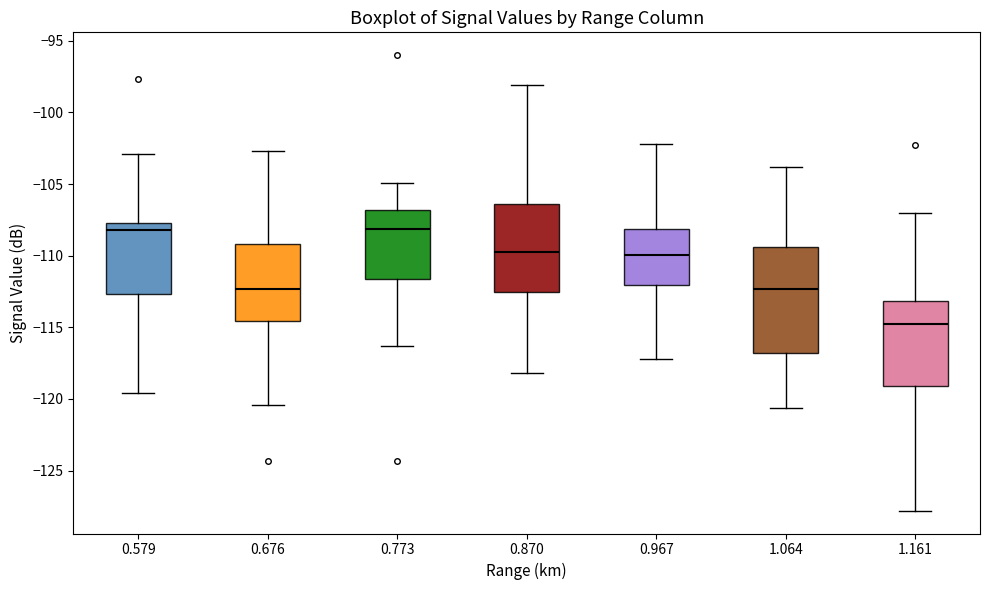

Where does the median line of the box at x = 0.579 sit on the y-axis? The values are not printed on the chart, so give them approximately, as read against the axis.

-108.0